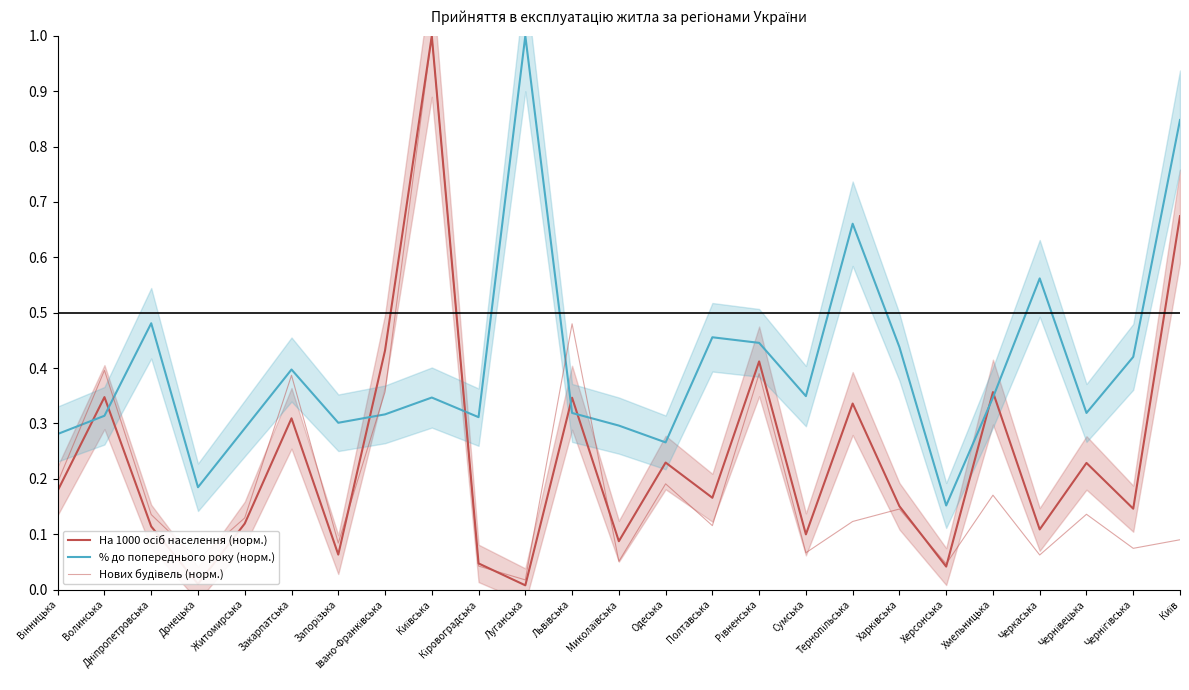

The value of % до попереднього року (норм.) at Київська is 0.3. True or false?

True